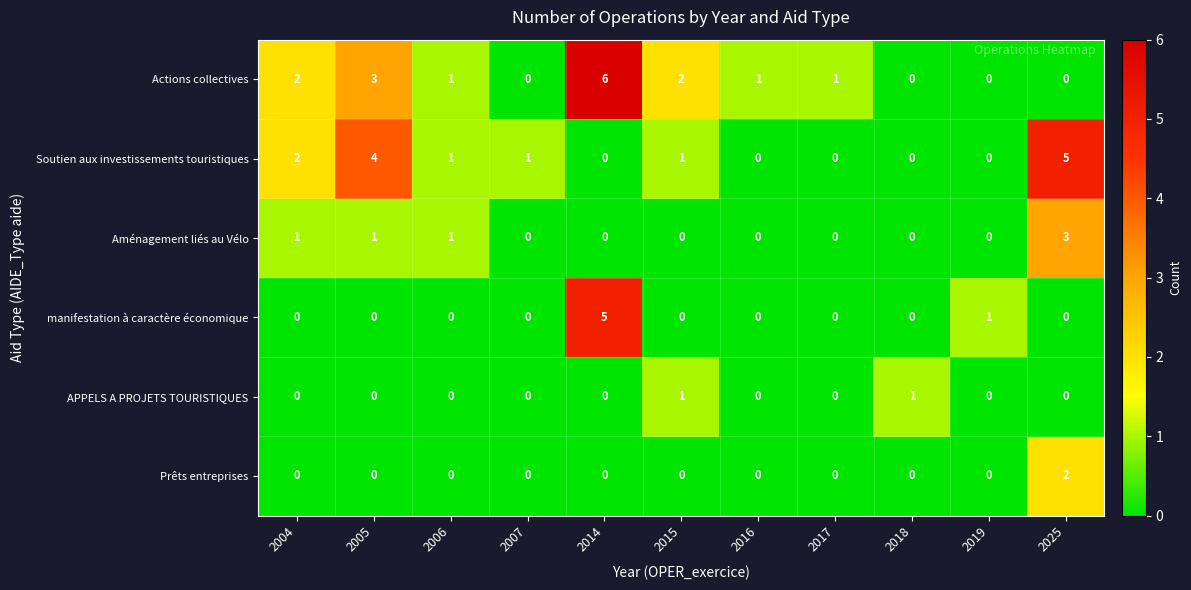

Count the Prêts entreprises values in the range 0 to 1.

10